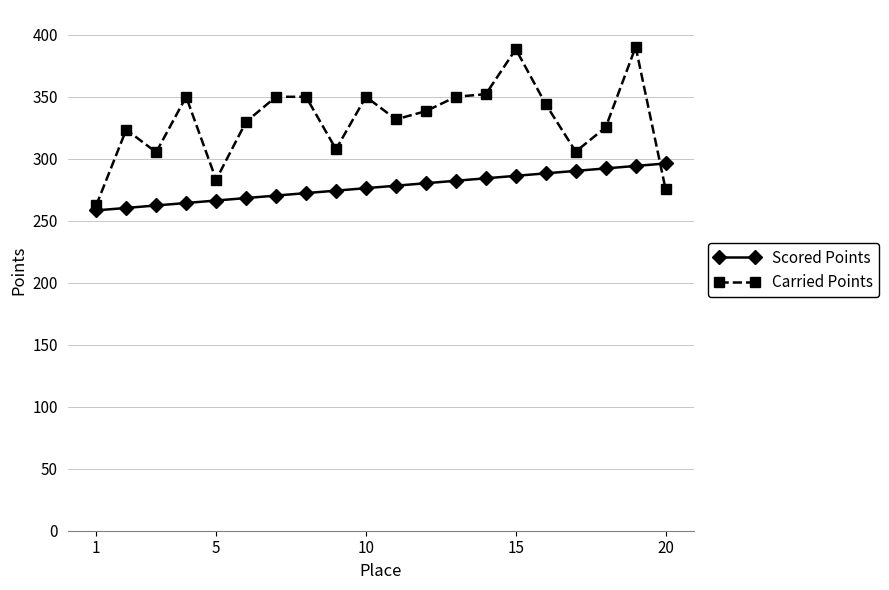

What is the lowest value of the Scored Points series?

258.4